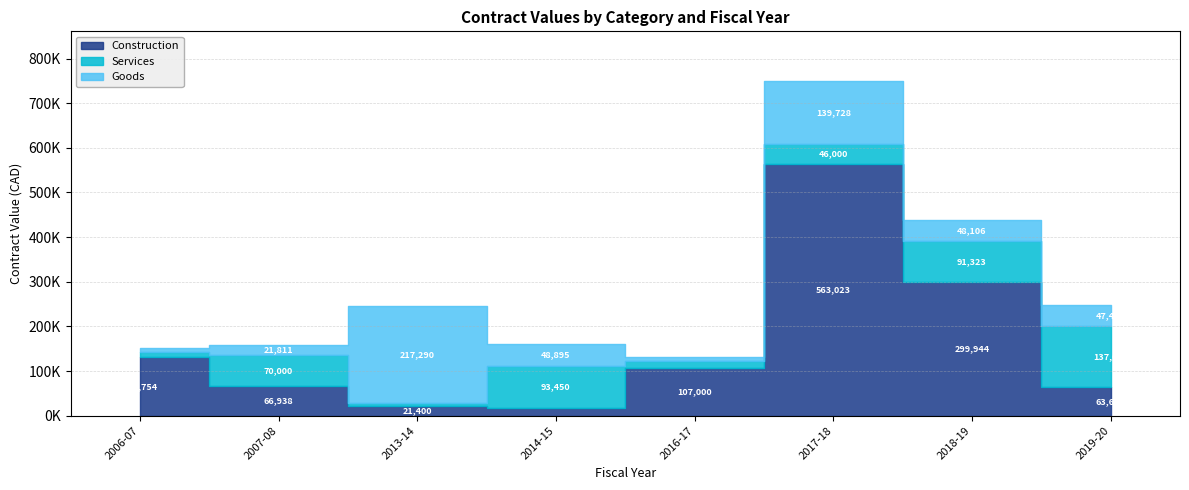

Rank the categories by Services value from highest to lowest.

2019-20, 2014-15, 2018-19, 2007-08, 2017-18, 2016-17, 2006-07, 2013-14